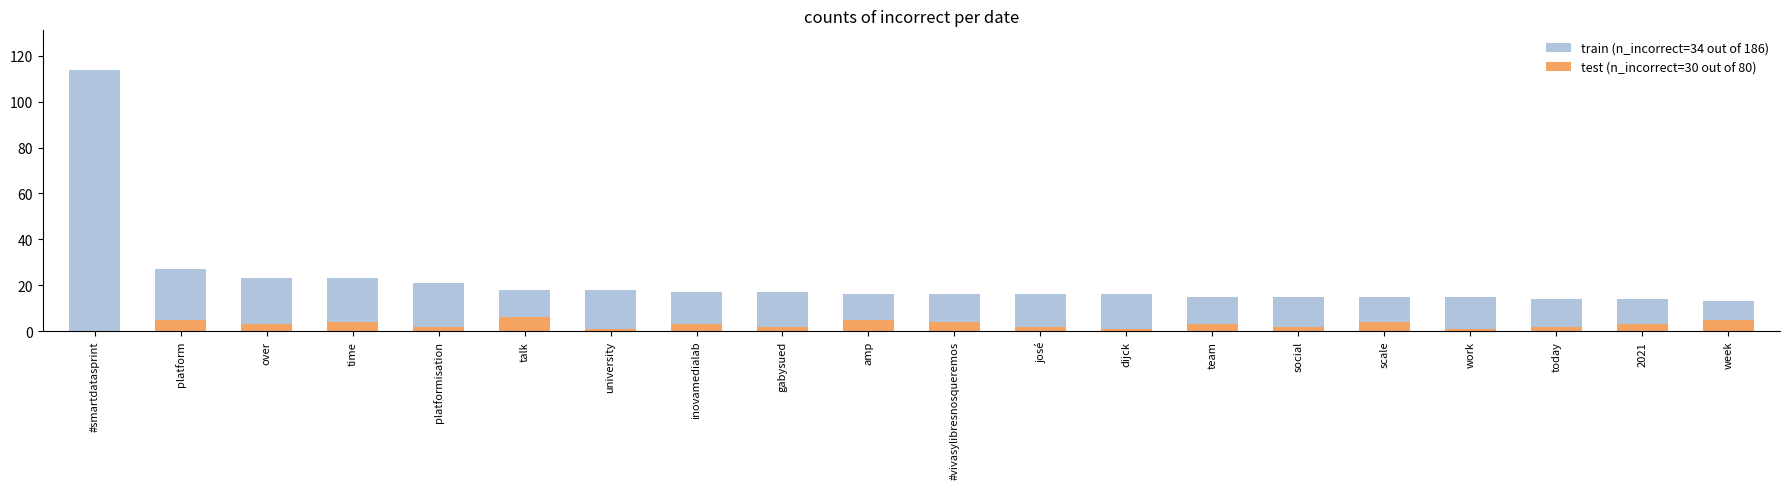

Is the value of test (n_incorrect=30 out of 80) at scale greater than the value of train (n_incorrect=34 out of 186) at over?

No